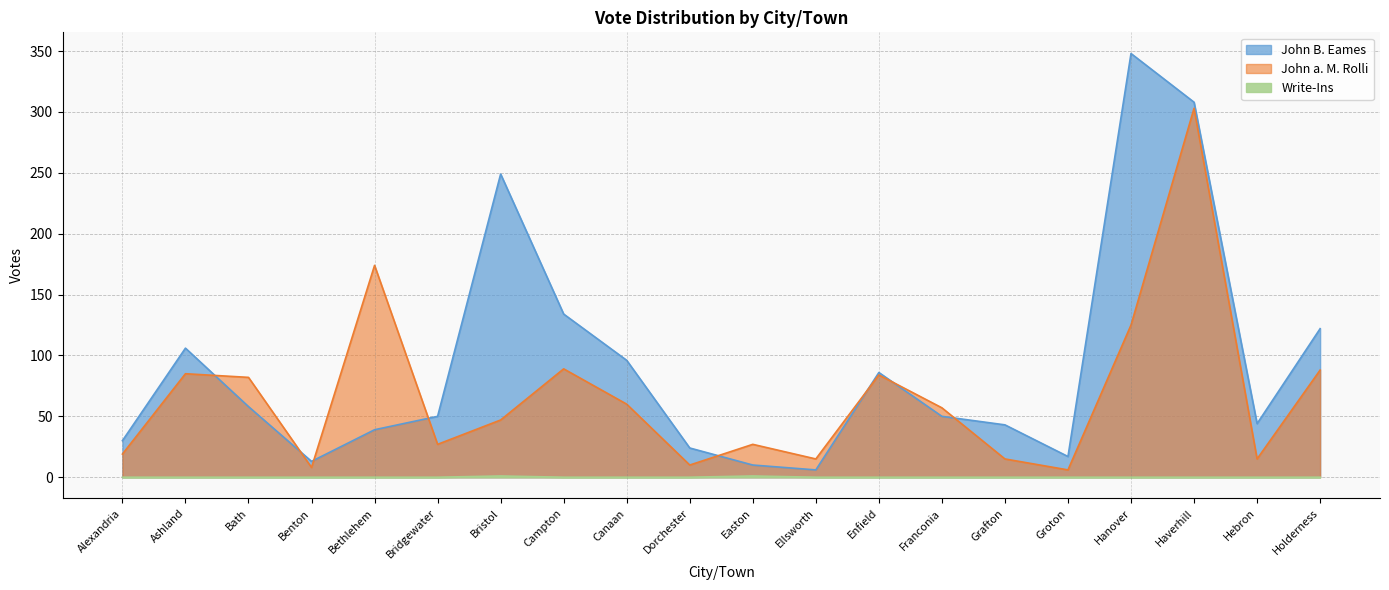

Rank the categories by John a. M. Rolli value from lowest to highest.

Groton, Benton, Dorchester, Ellsworth, Grafton, Hebron, Alexandria, Bridgewater, Easton, Bristol, Franconia, Canaan, Bath, Enfield, Ashland, Holderness, Campton, Hanover, Bethlehem, Haverhill